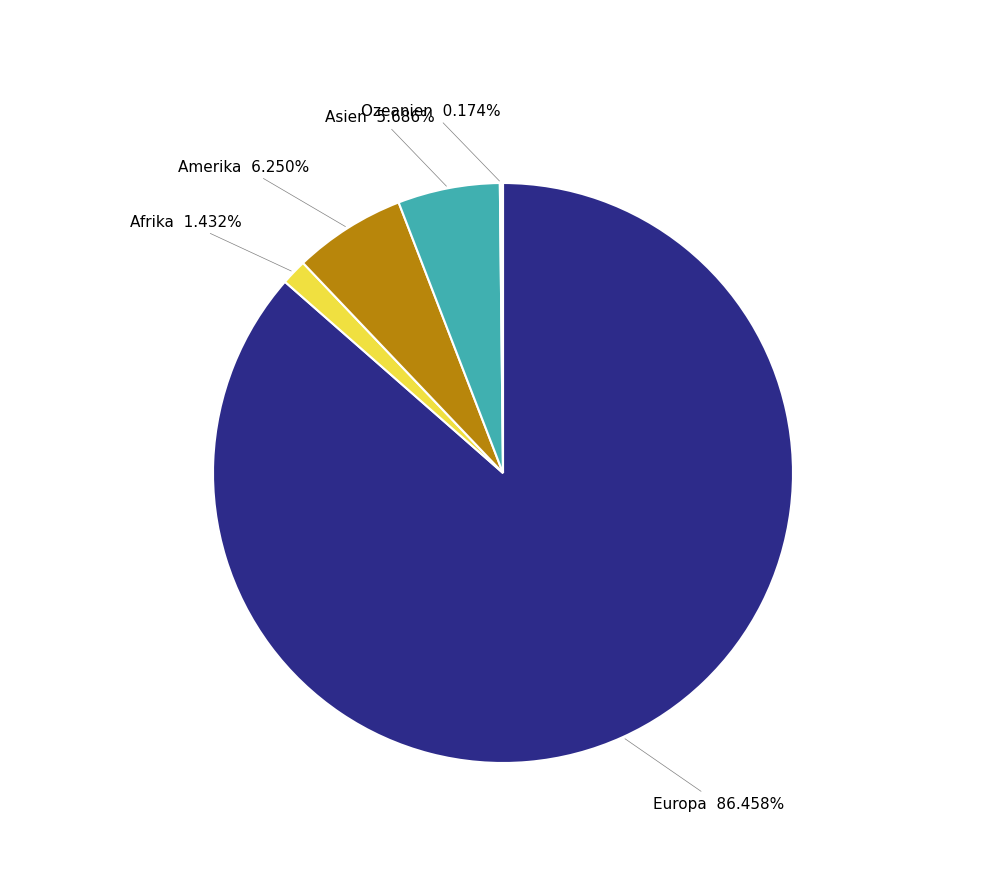

To the nearest percent, what portion does Asien represent?

6%